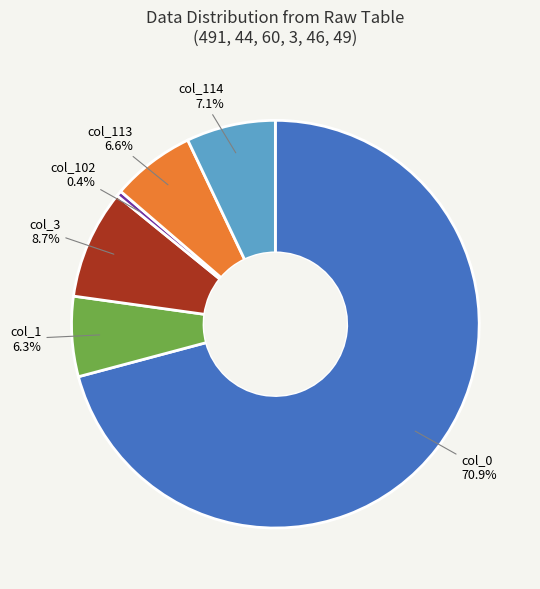

Is there any slice that represents more than half of the pie?

Yes